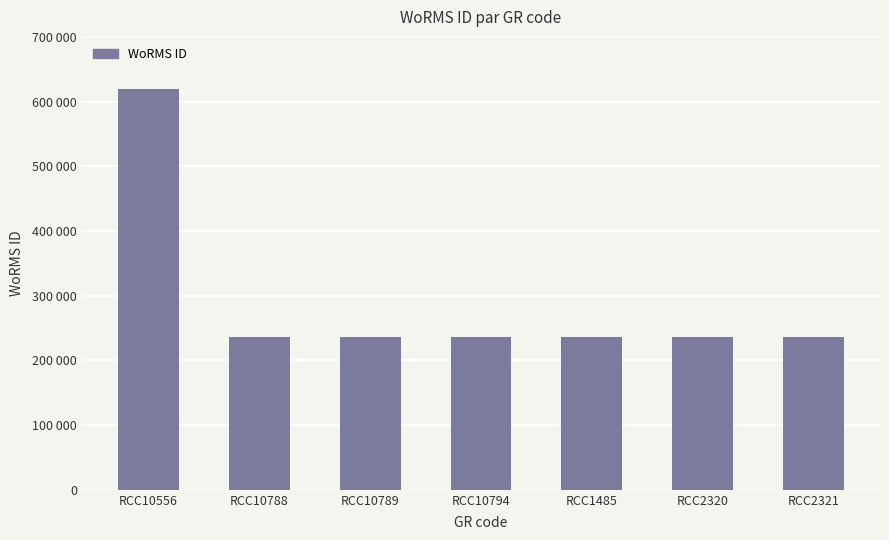

The chart shows a value of 235962 at RCC10794. True or false?

True